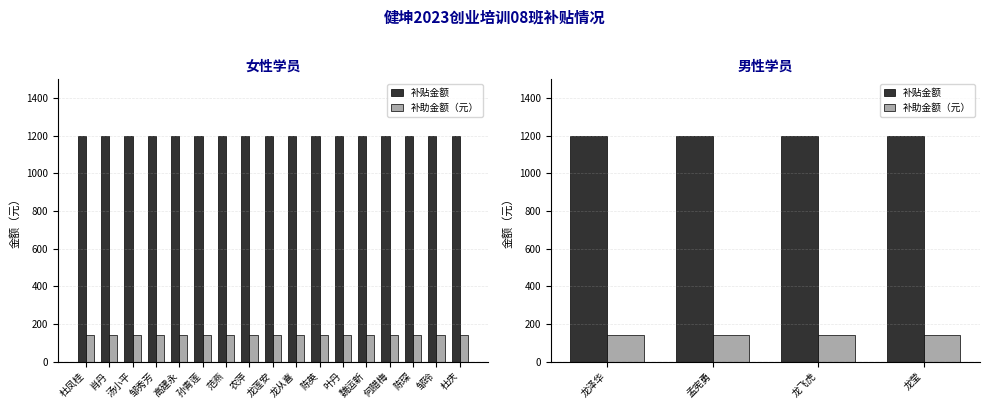

What is the label of the 3rd bar from the left?

龙飞虎